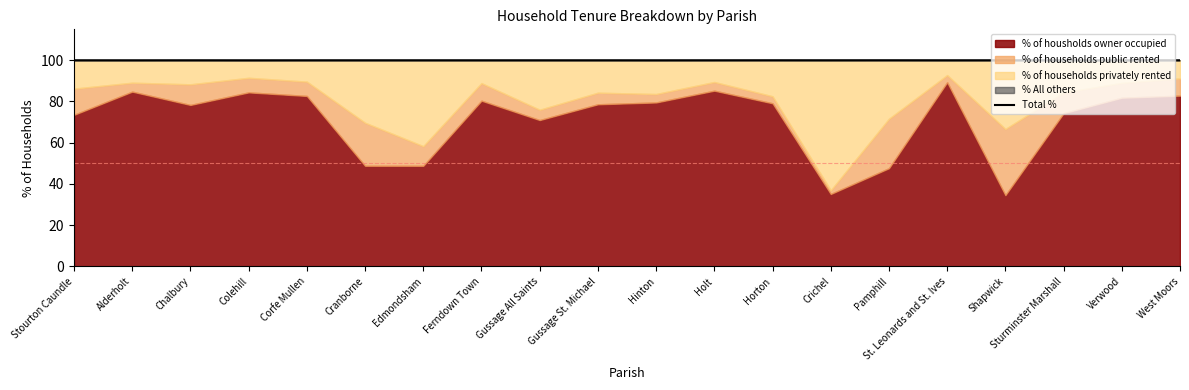

Rank the categories by value from highest to lowest.

Horton, Pamphill, Stourton Caundle, Gussage St. Michael, Chalbury, Corfe Mullen, Cranborne, Edmondsham, Ferndown Town, Gussage All Saints, Holt, Crichel, St. Leonards and St. Ives, Shapwick, Verwood, West Moors, Alderholt, Colehill, Hinton, Sturminster Marshall